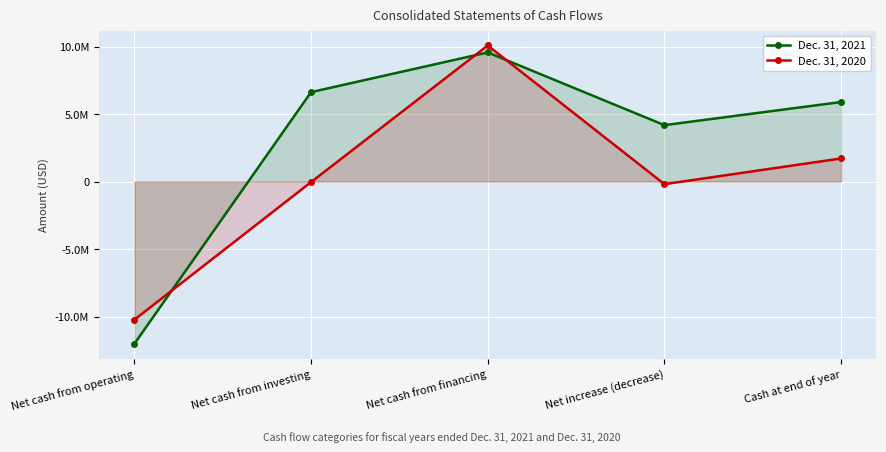

Rank the series by their maximum value, from lowest to highest.

Dec. 31, 2021, Dec. 31, 2020